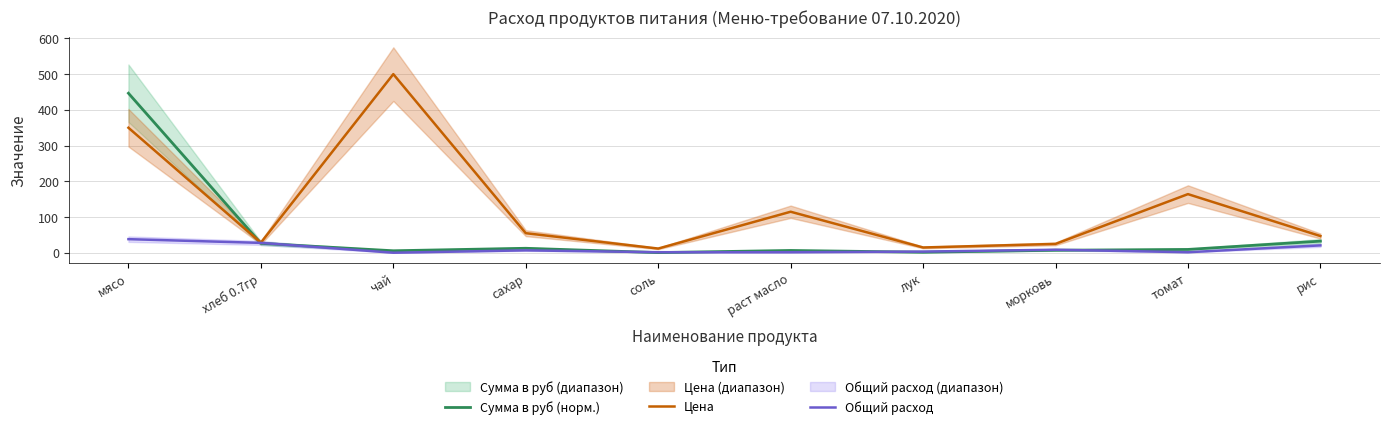

Rank the categories by Сумма в руб (норм.) value from lowest to highest.

соль, лук, чай, раст масло, морковь, томат, сахар, хлеб 0.7гр, рис, мясо